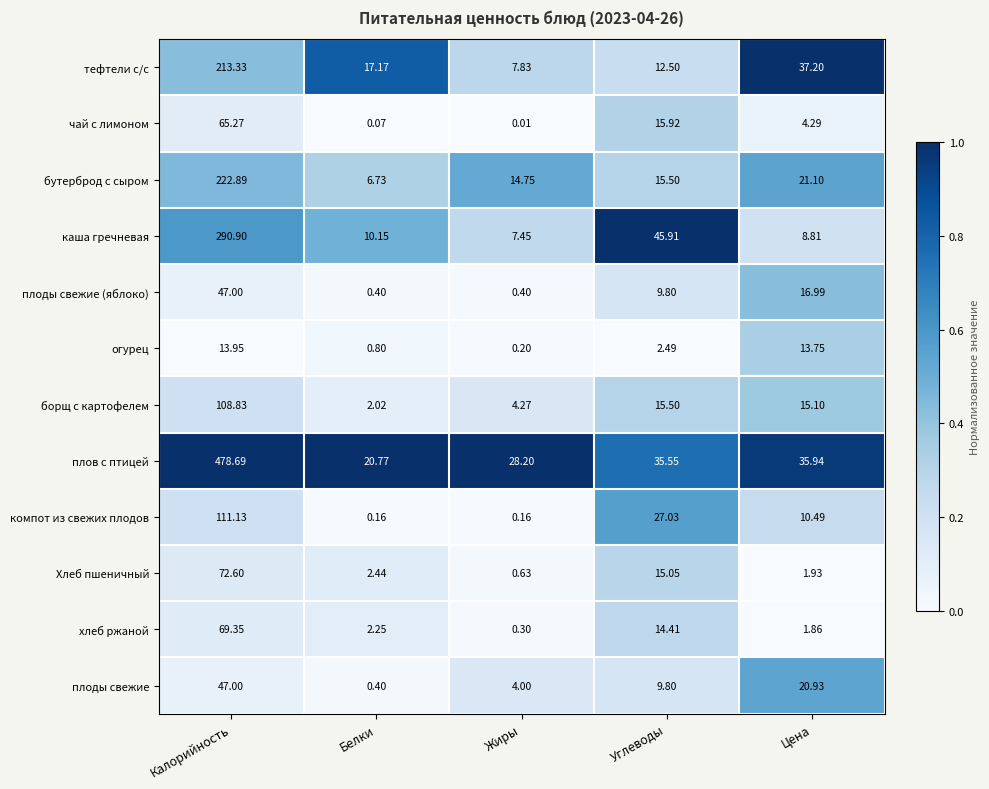

Which category has the highest value across all series?

Калорийность